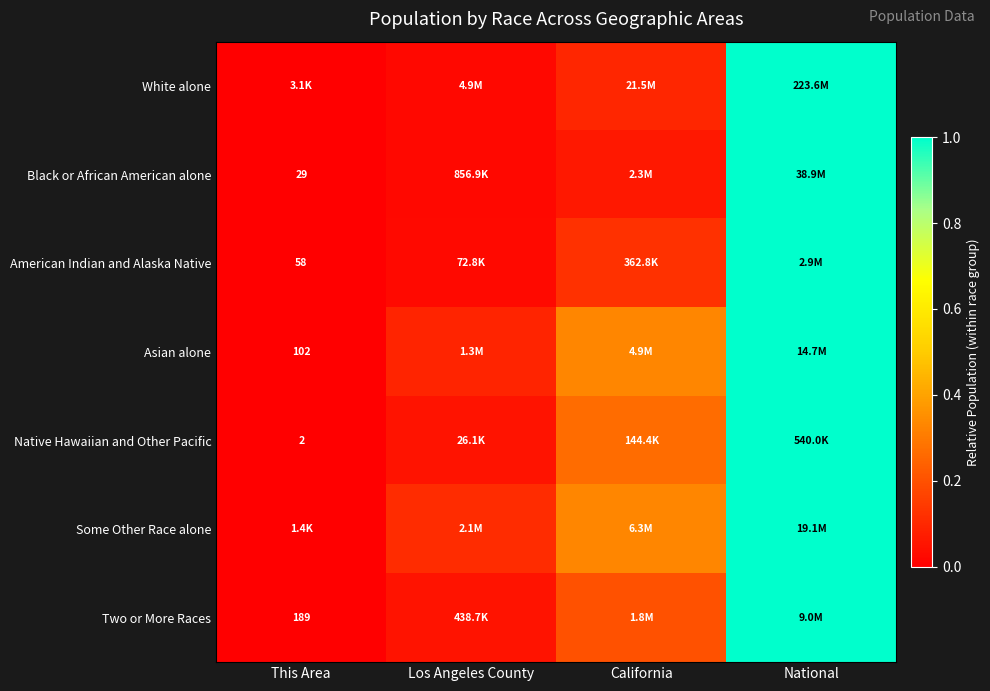

At how many categories does at least one series exceed 0?

4